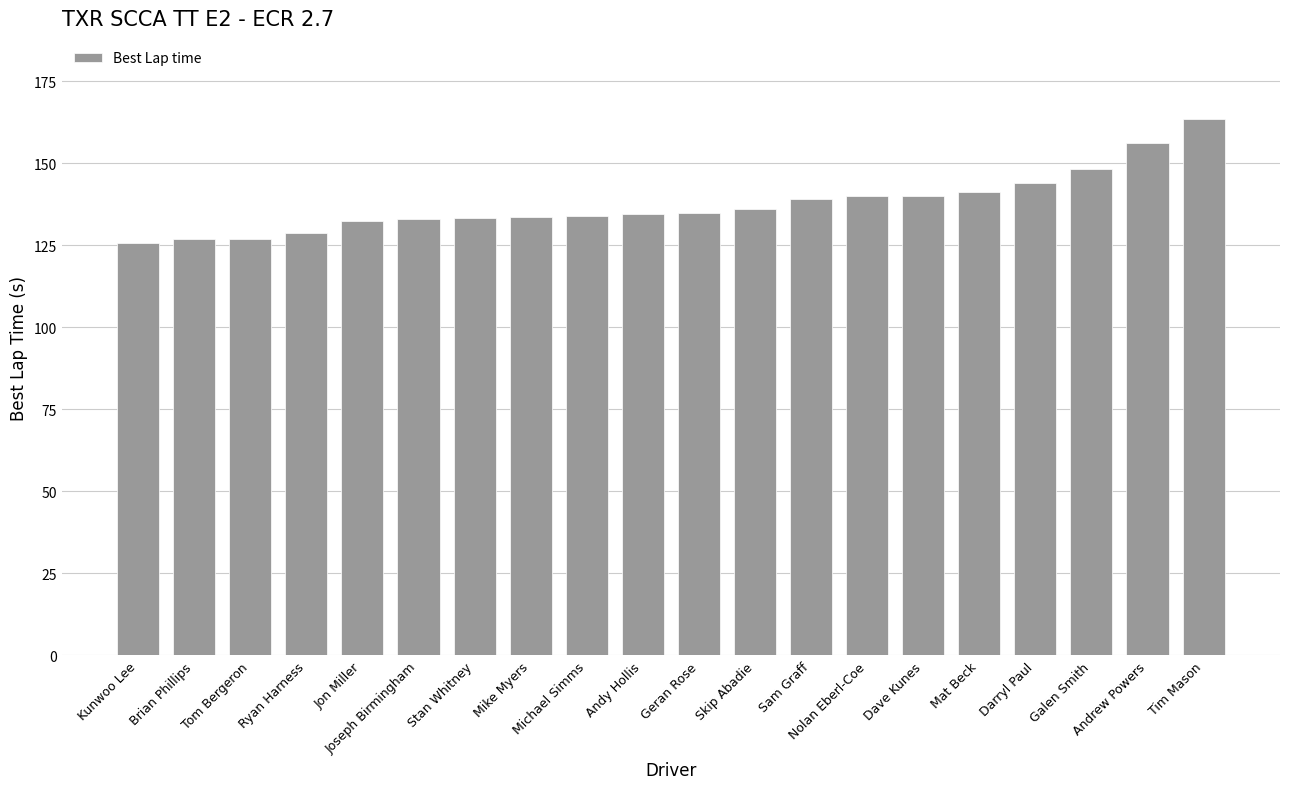

How many bars are there in total?

20